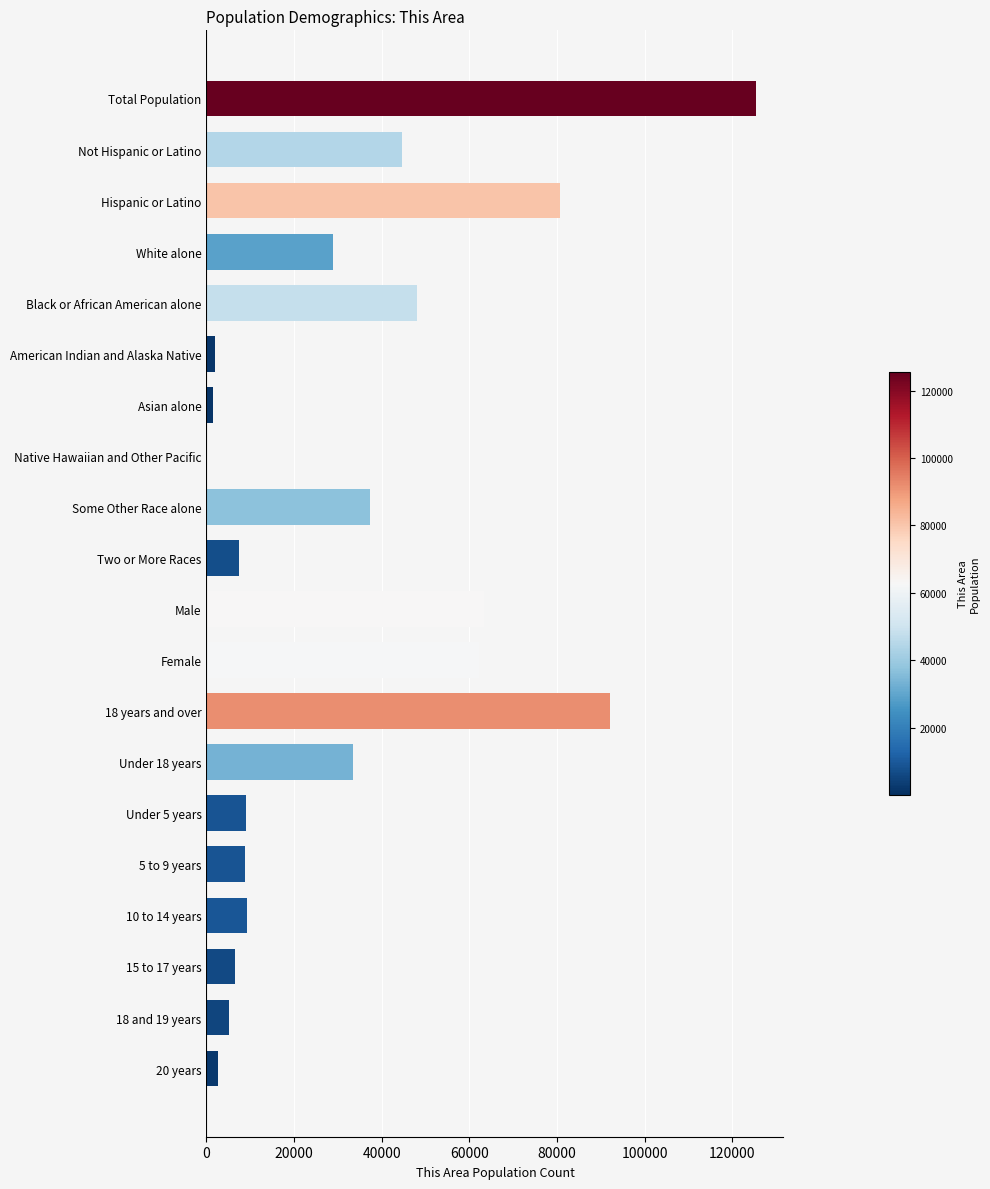

What is the sum of all values?

668006